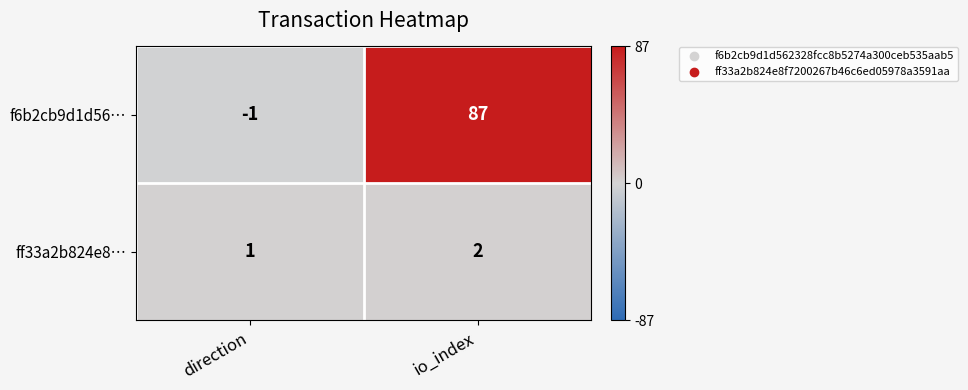

At which label is ff33a2b824e8… closest to 1?

direction